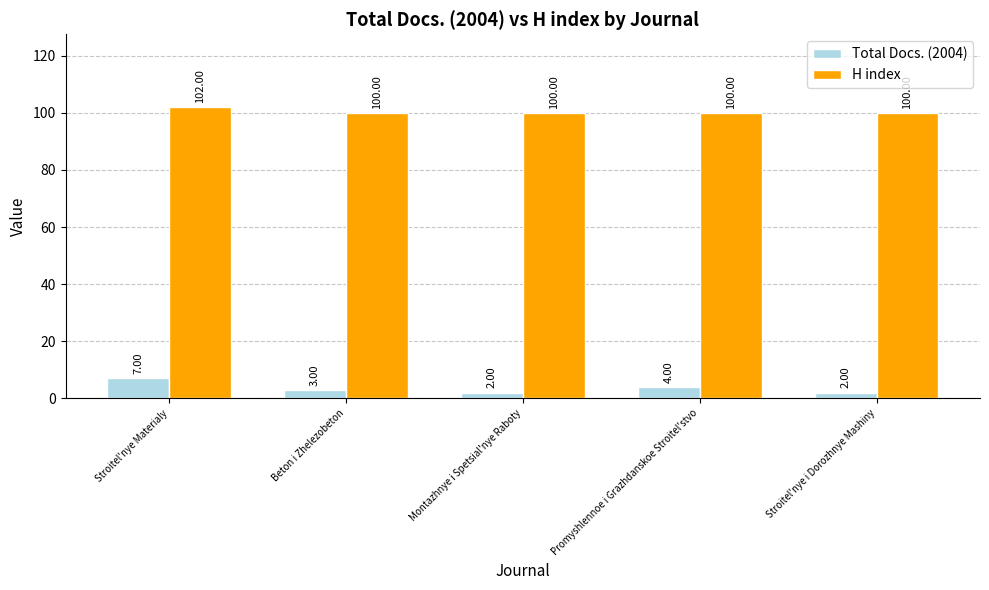

What is the total value across all series at Beton i Zhelezobeton?

103